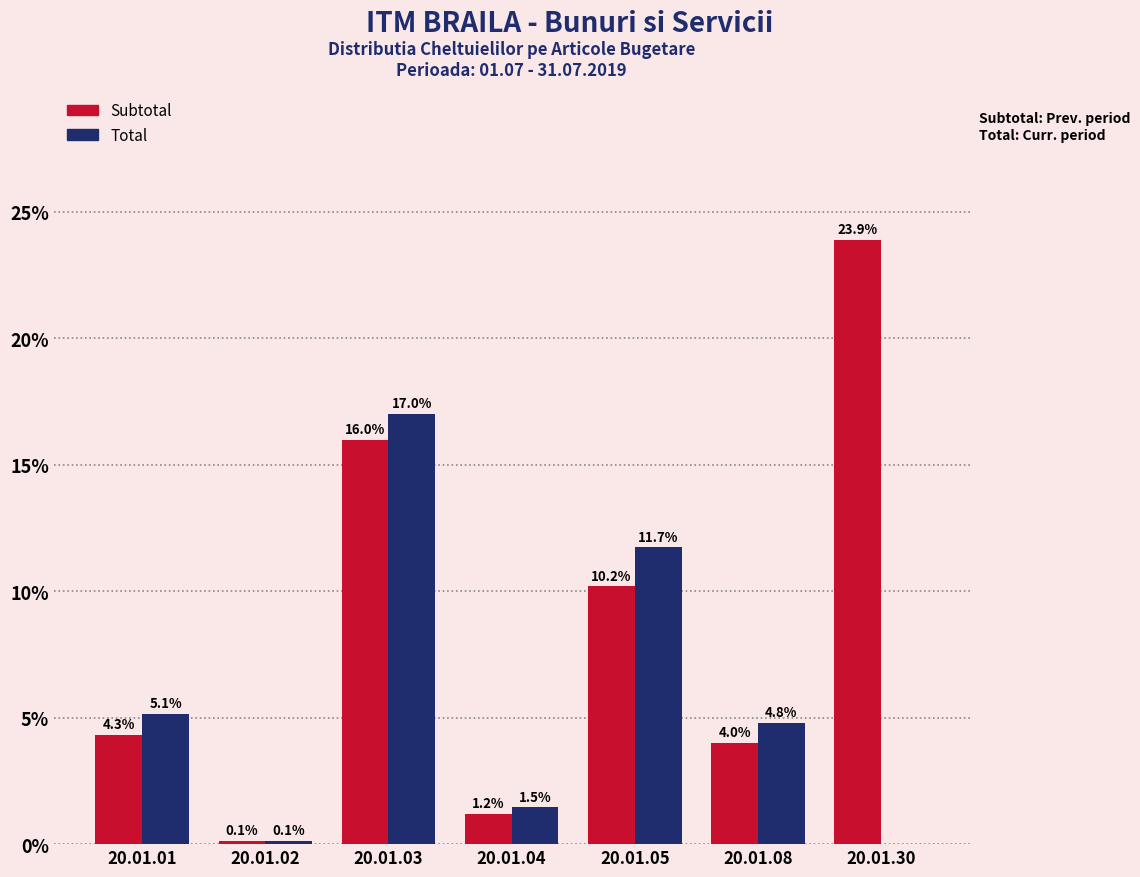

Reading left to right, list all the values displayed in this chart.

Subtotal: 20.01.01=4.3	20.01.02=0.1	20.01.03=16.0	20.01.04=1.2	20.01.05=10.2	20.01.08=4.0	20.01.30=23.9
Total: 20.01.01=5.1	20.01.02=0.1	20.01.03=17.0	20.01.04=1.5	20.01.05=11.7	20.01.08=4.8	20.01.30=0.0